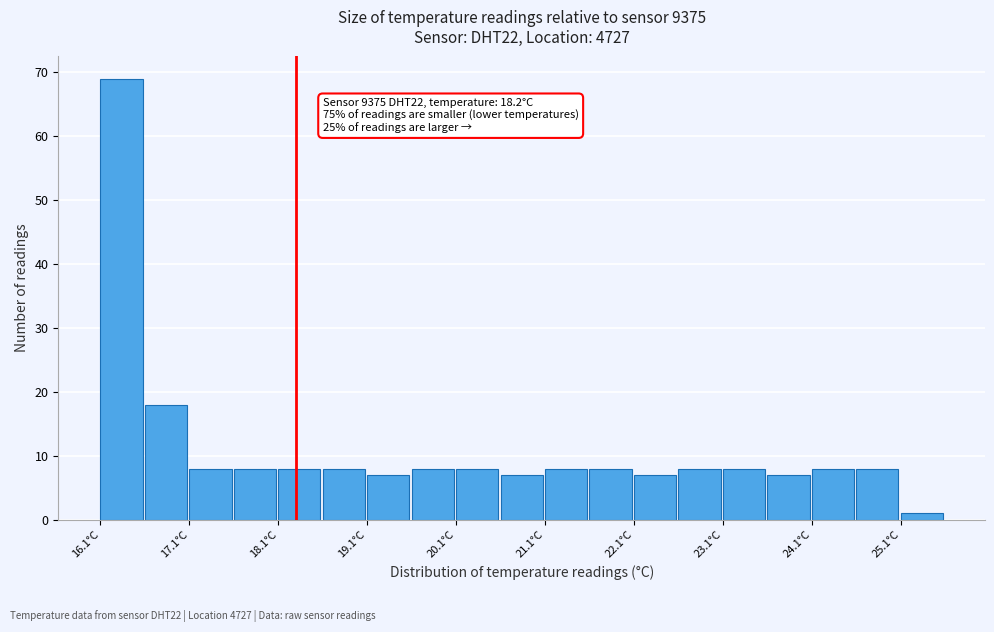

Which range on the x-axis has the tallest bar?

16.05 to 16.55